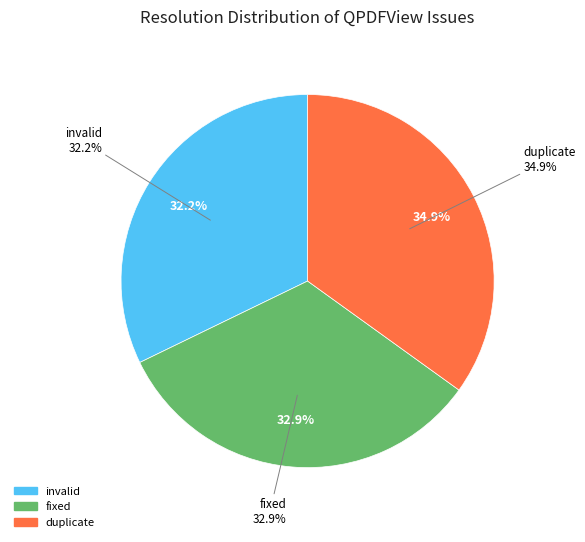

Is there a majority slice in this chart?

No